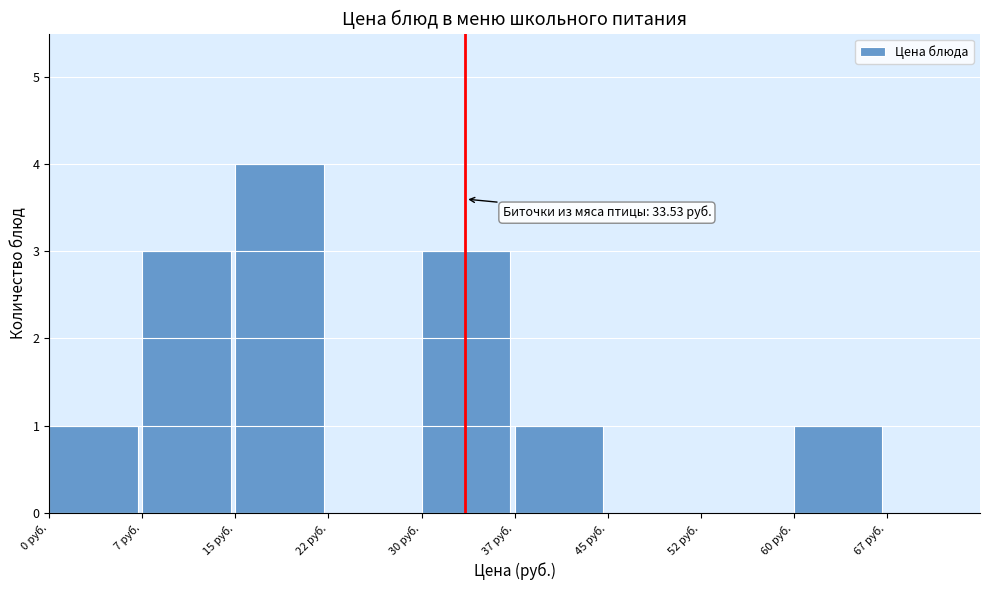

Over which range of the x-axis is the bar tallest?

15.0 to 22.5